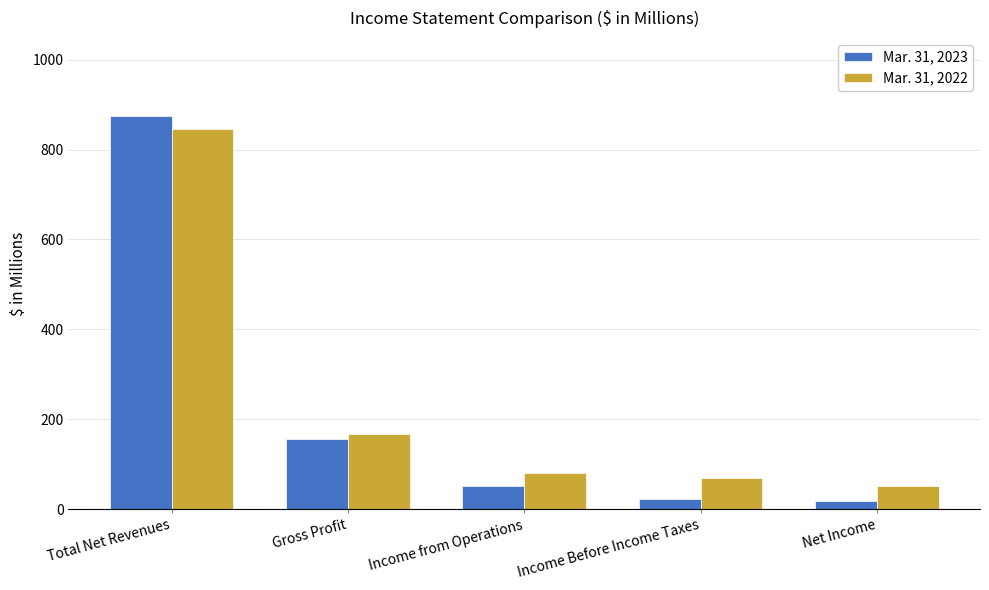

Is the value of Mar. 31, 2023 at Gross Profit greater than the value of Mar. 31, 2022 at Income Before Income Taxes?

Yes